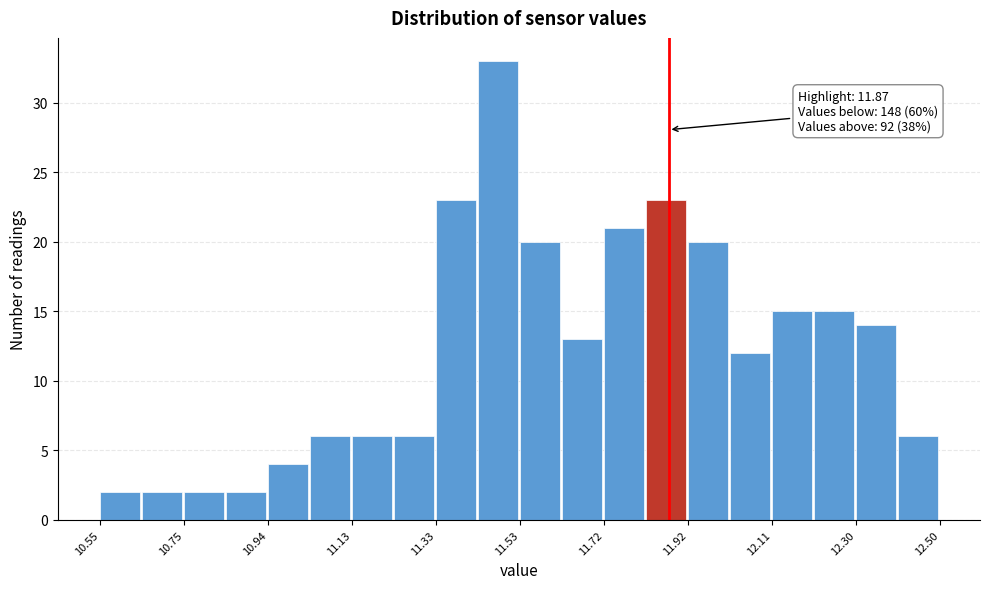

Which range on the x-axis has the tallest bar?

11.42 to 11.52